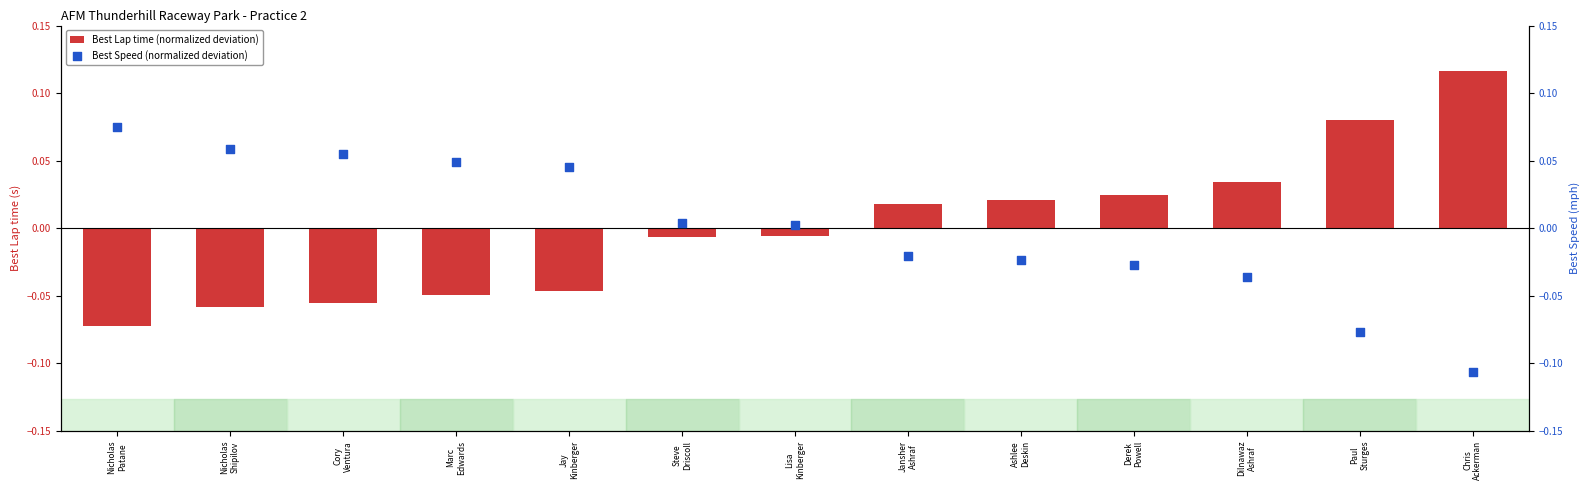

Which series contains the highest Y value?

Best Lap time (normalized deviation)